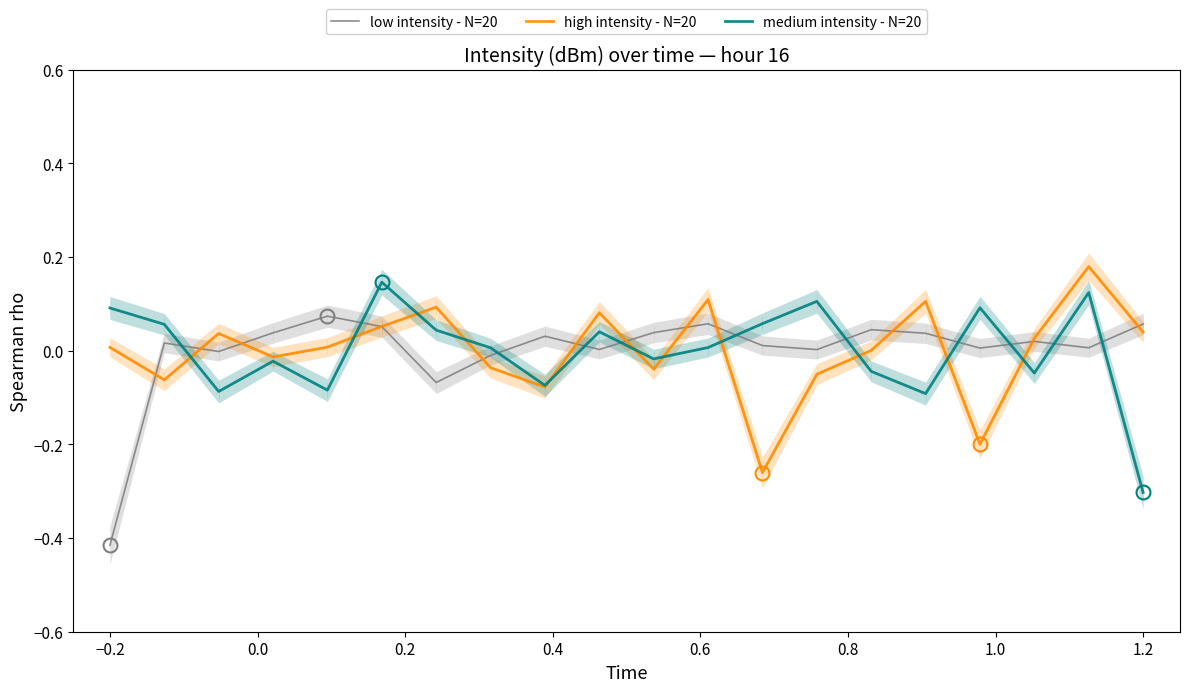

The medium intensity - N=20 series shows 0.0 at −0.2. True or false?

False